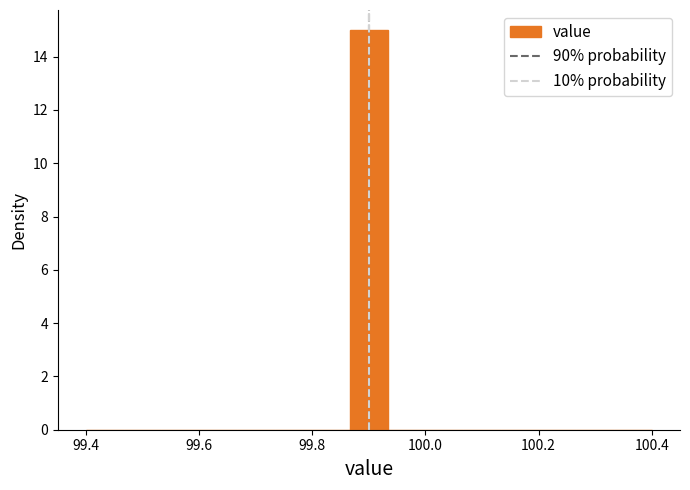

Around what value on the x-axis is the tallest bar? Give the approximate position of its centre, as read against the axis.

99.90